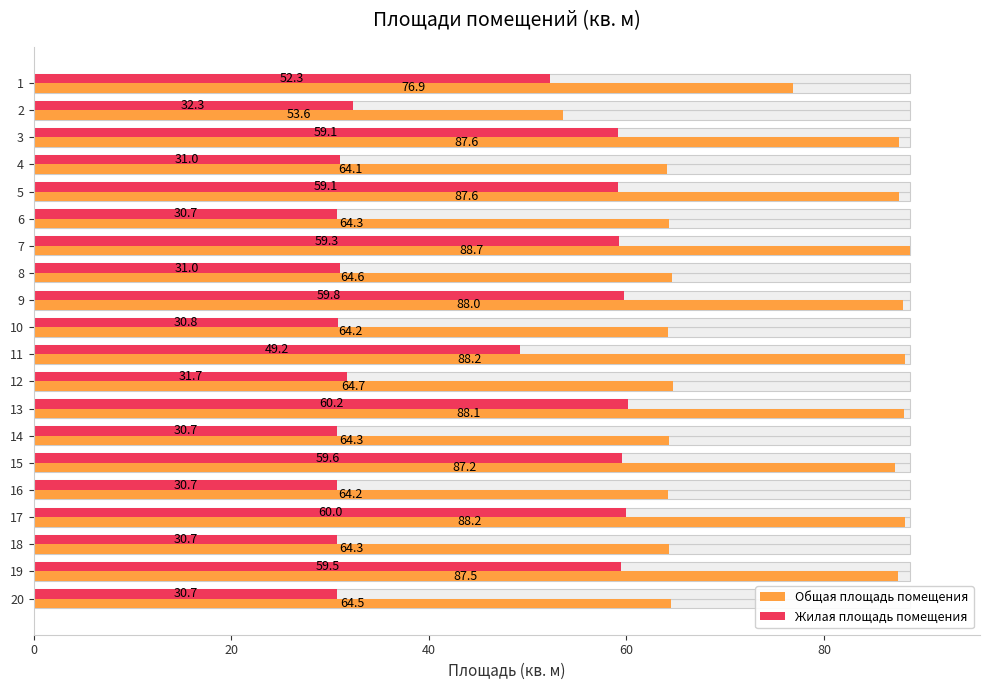

What is the sum of all Общая площадь помещения values?

1500.8